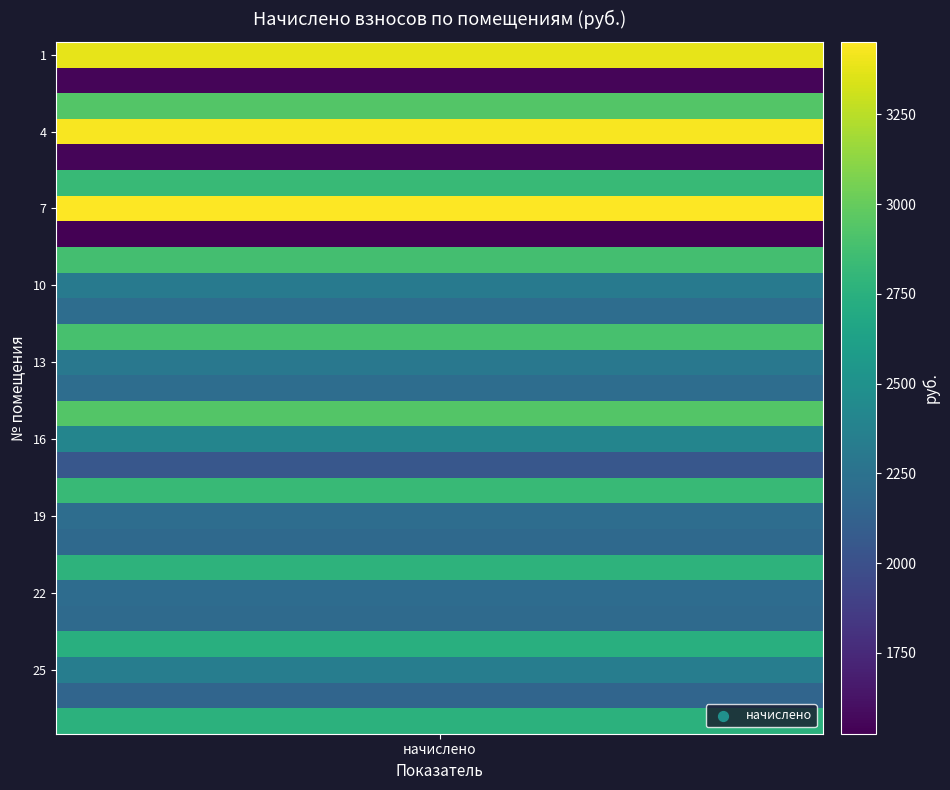

Rank the categories by value from highest to lowest.

6, 3, 0, 2, 14, 11, 8, 5, 17, 20, 26, 23, 15, 24, 9, 12, 18, 10, 13, 21, 22, 19, 25, 16, 1, 4, 7